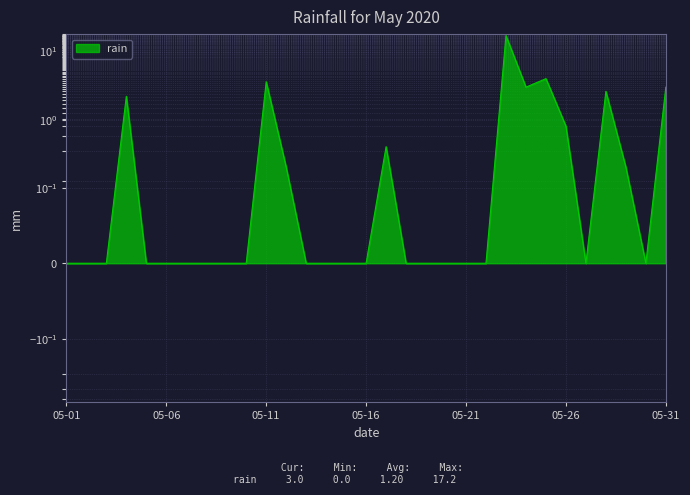

What is the maximum value shown in the chart?

17.2